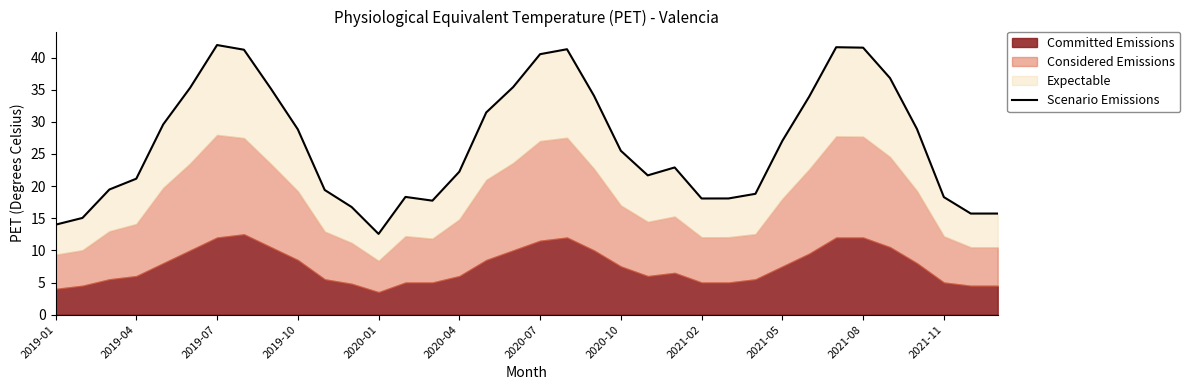

What is the difference between the second highest and minimum values?

29.0